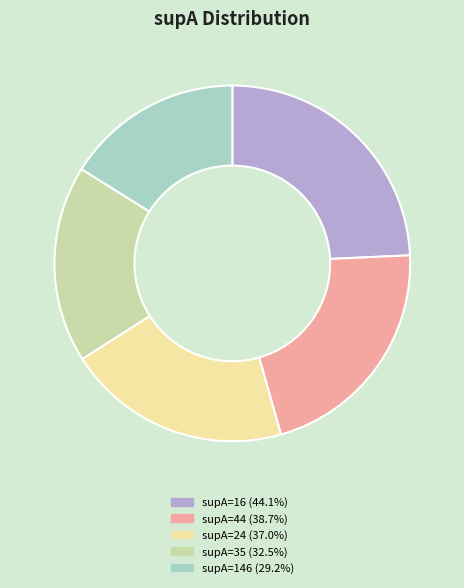

Do supA=44 (38.7%) and supA=16 (44.1%) together represent more than half of the pie?

No